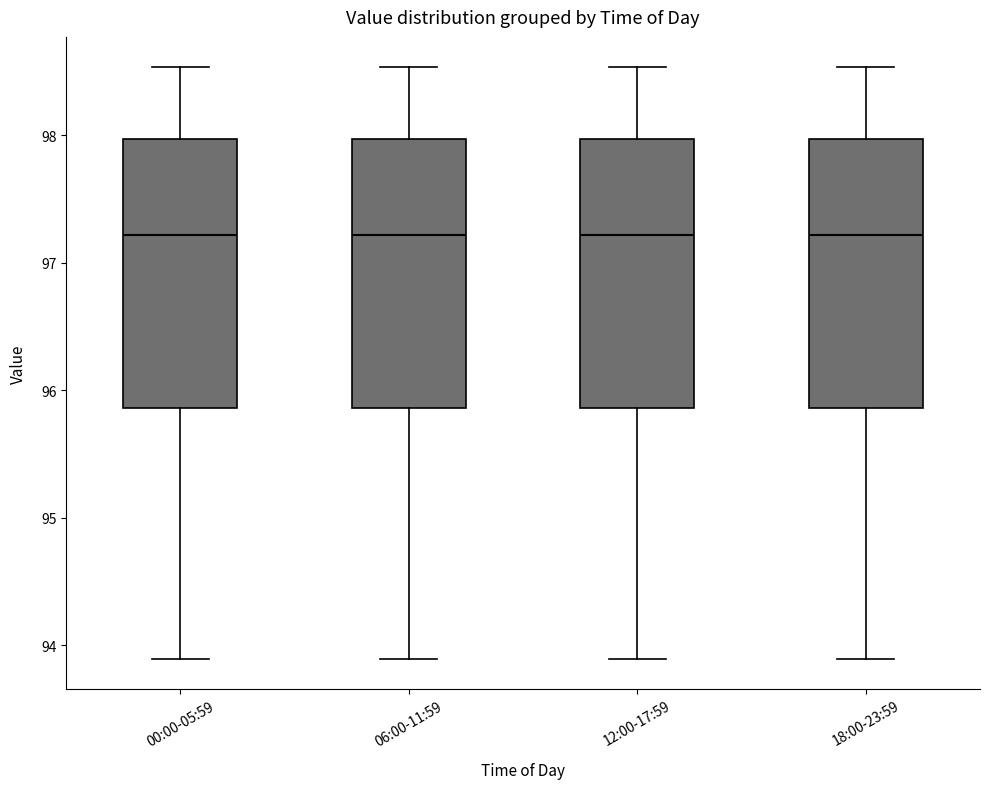

Reading left to right, transcribe this box plot: for each box, give where its median line is, the range the box spans, and where its two whiskers end, as read against the y-axis. The values are not printed on the chart, so give them approximately, as read against the axis.

00:00-05:59: median 97.2, box 95.9 to 98.0, whiskers 93.9 to 98.5
06:00-11:59: median 97.2, box 95.9 to 98.0, whiskers 93.9 to 98.5
12:00-17:59: median 97.2, box 95.9 to 98.0, whiskers 93.9 to 98.5
18:00-23:59: median 97.2, box 95.9 to 98.0, whiskers 93.9 to 98.5